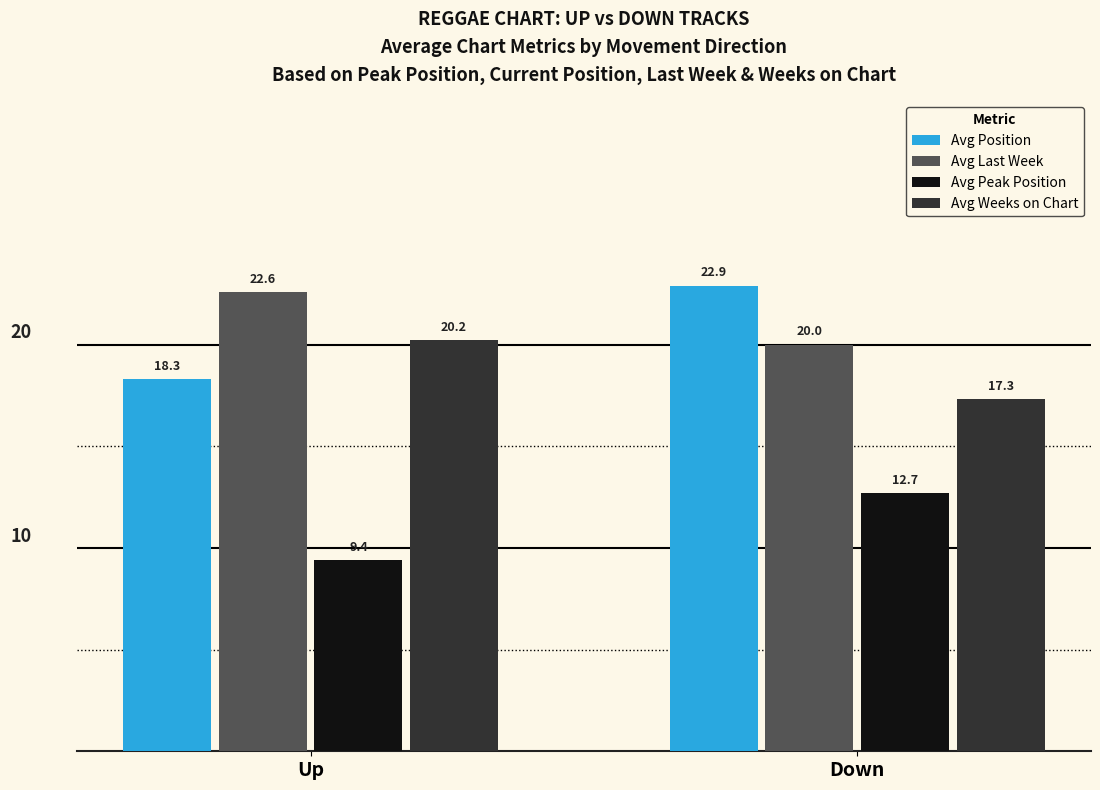

Is it true that Avg Position equals 40.9 at Down?

False